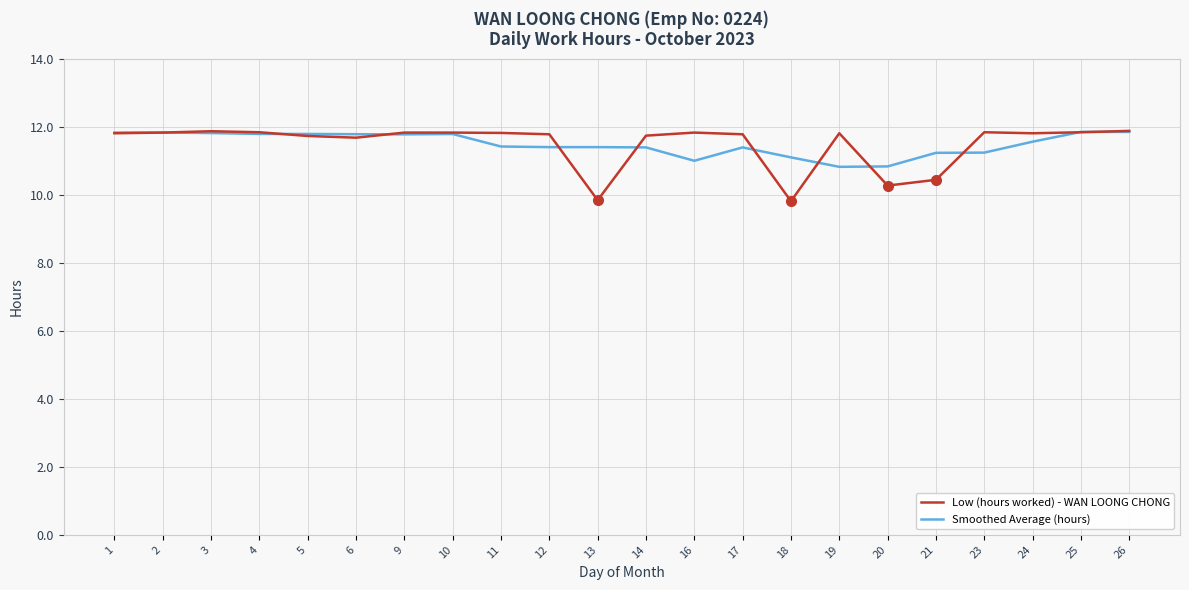

How many series are shown in this chart?

2